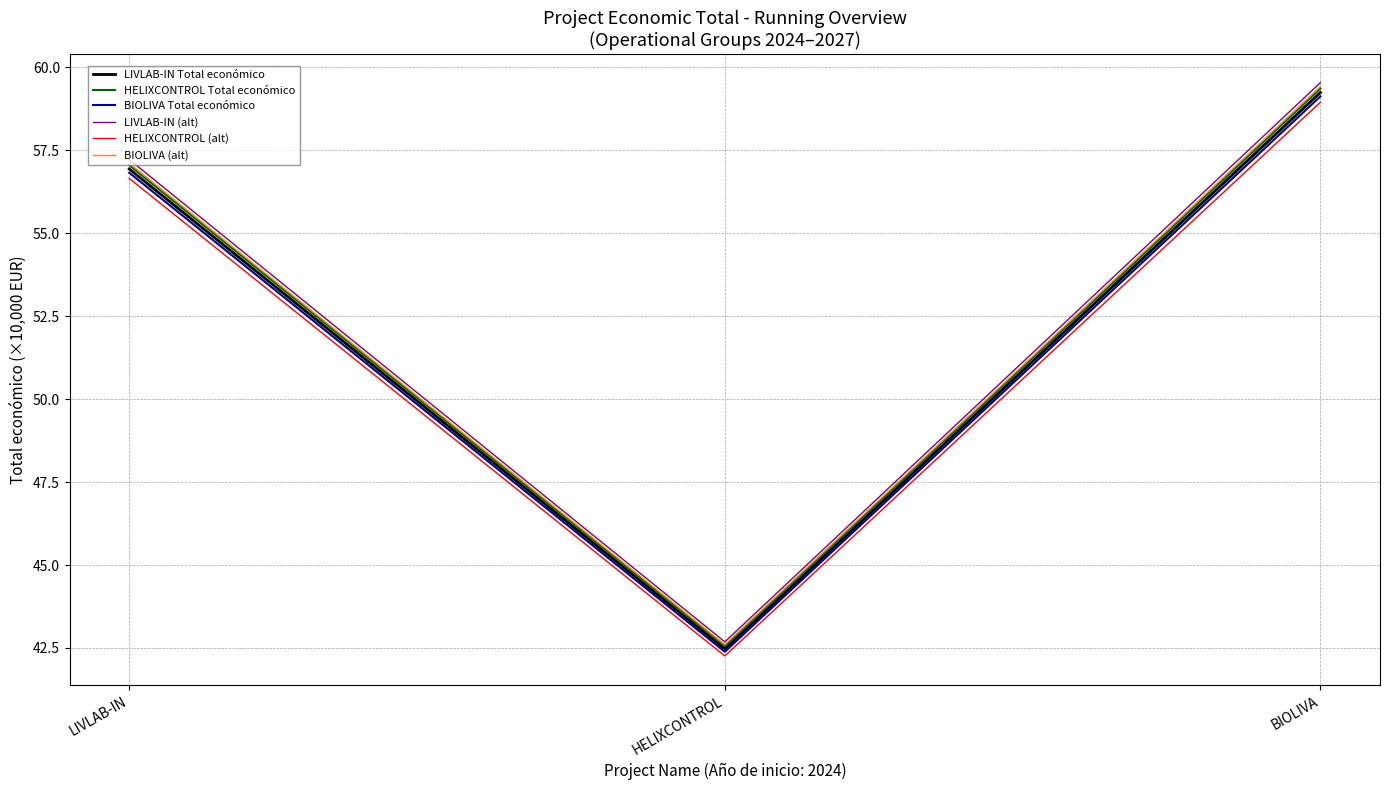

Is this an area chart (filled region under the line)?

No